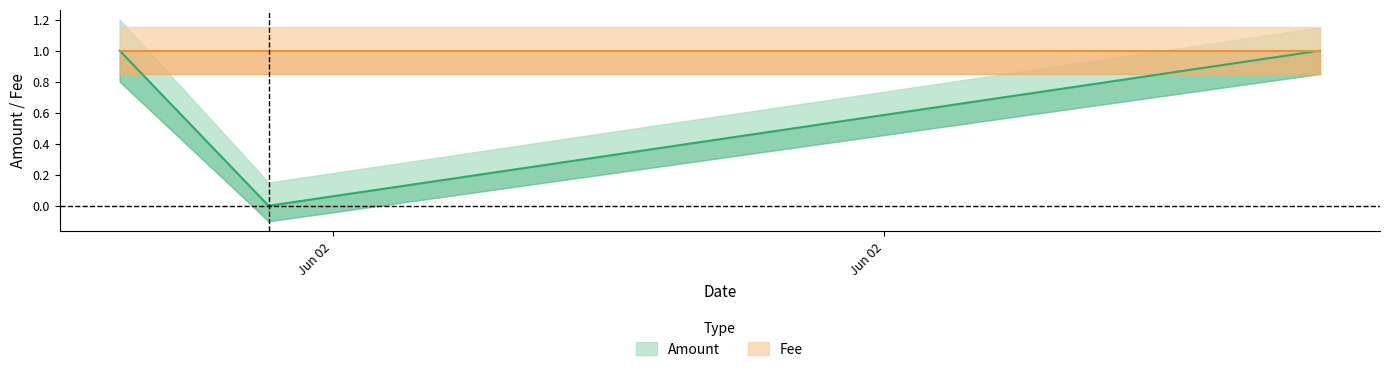

Rank the categories by value from lowest to highest.

2017-06-02 10:22:25, 2017-06-02 10:21:04, 2017-06-02 10:31:57